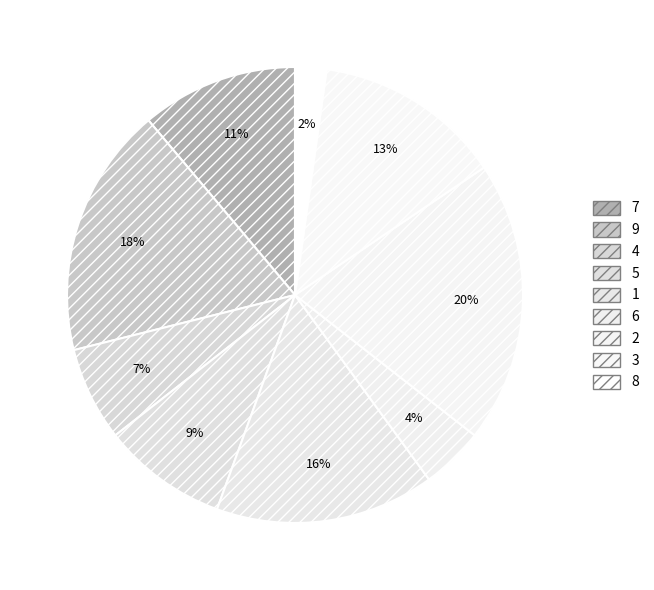

Is it true that 9 is 18% of the pie?

True